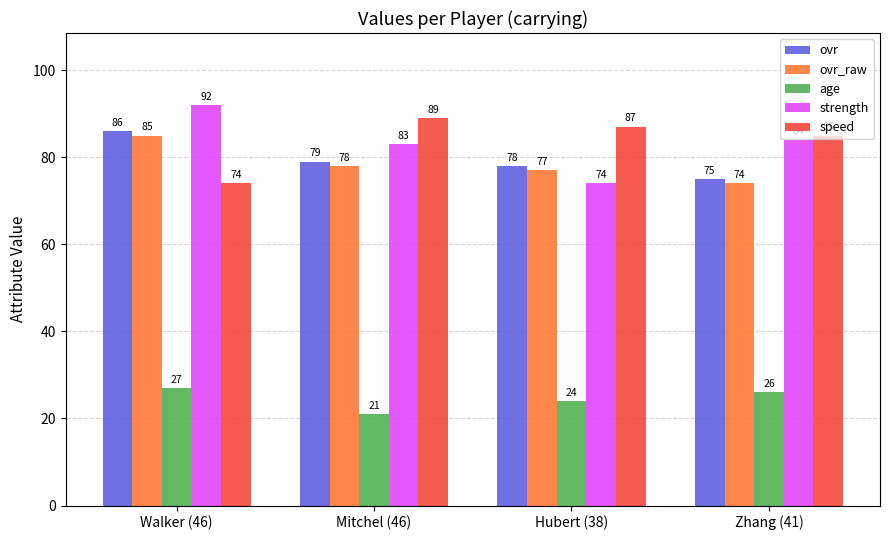

Reading left to right, transcribe all the data shown in this chart.

ovr: Walker (46)=86	Mitchel (46)=79	Hubert (38)=78	Zhang (41)=75
ovr_raw: Walker (46)=85	Mitchel (46)=78	Hubert (38)=77	Zhang (41)=74
age: Walker (46)=27	Mitchel (46)=21	Hubert (38)=24	Zhang (41)=26
strength: Walker (46)=92	Mitchel (46)=83	Hubert (38)=74	Zhang (41)=84
speed: Walker (46)=74	Mitchel (46)=89	Hubert (38)=87	Zhang (41)=85